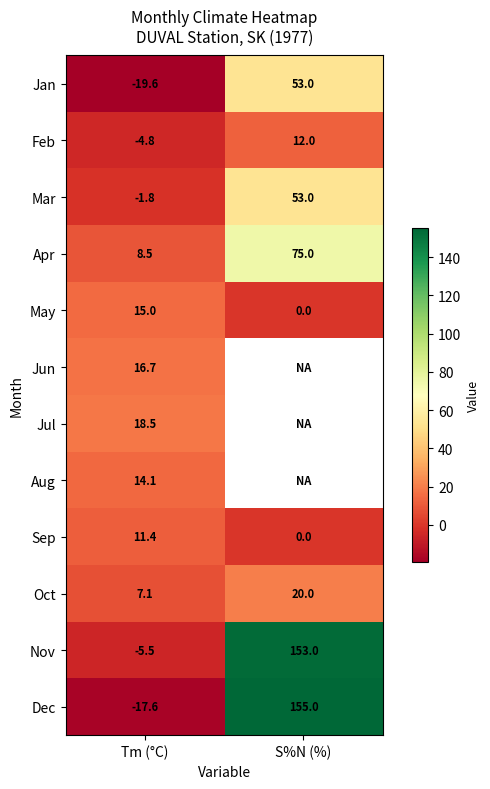

What is the highest value of the Mar series?

53.0